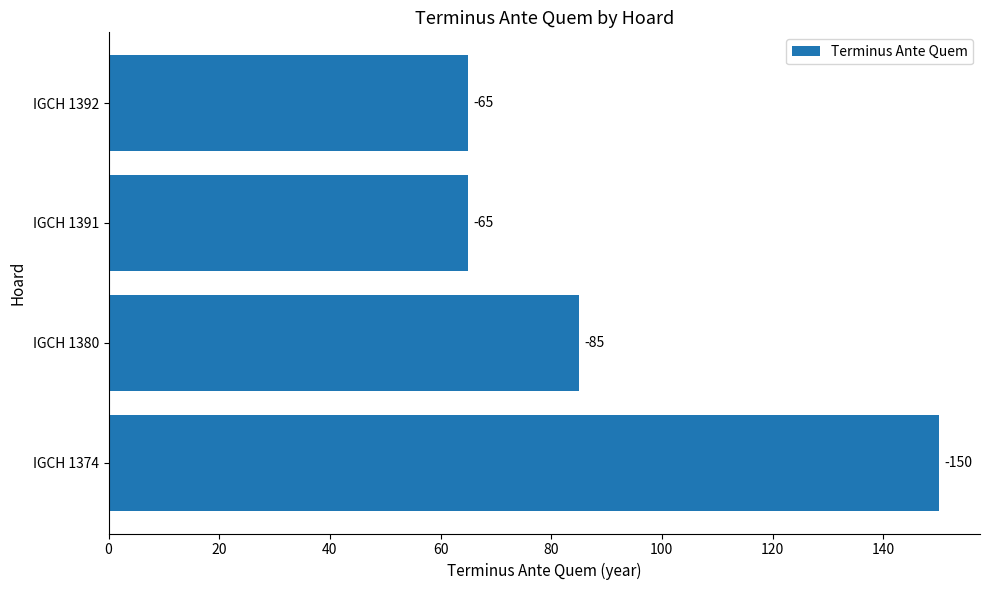

Does the chart contain any negative values?

No